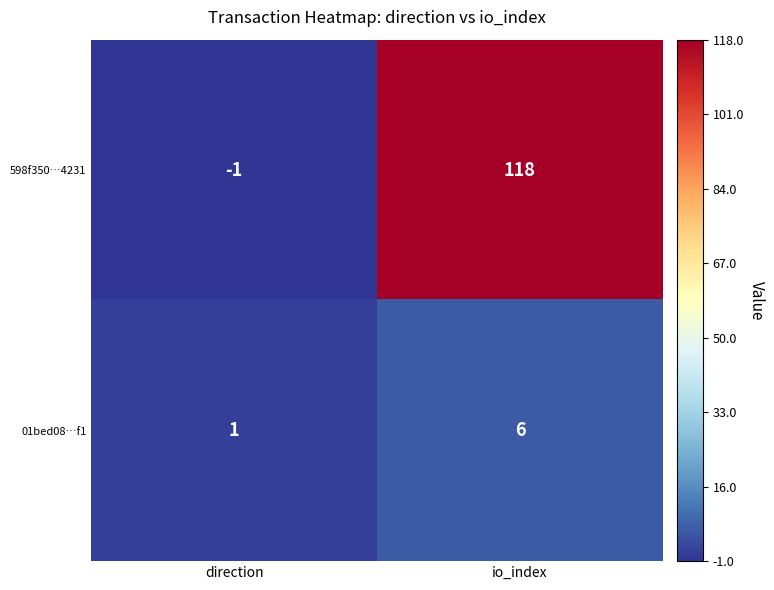

Rank the series by their maximum value, from lowest to highest.

01bed08…f1, 598f350…4231